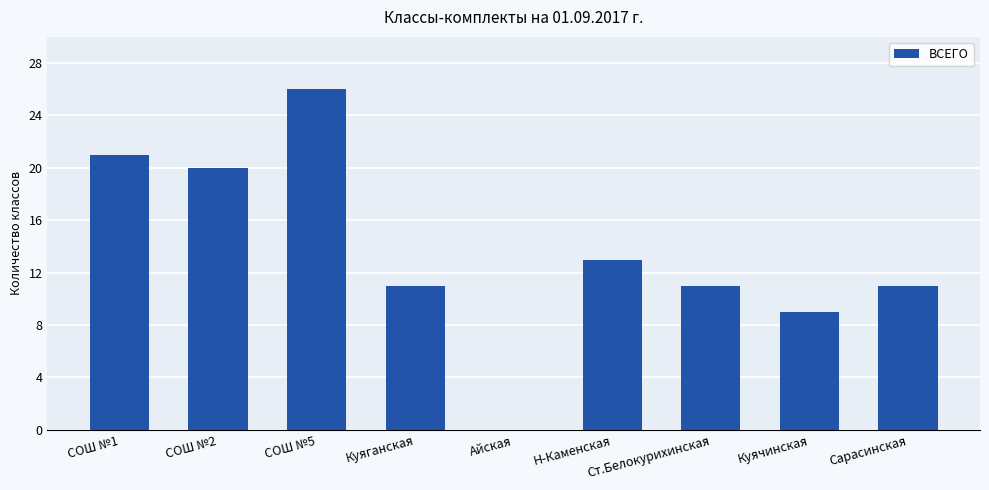

The chart shows a value of 15 at Сарасинская. True or false?

False